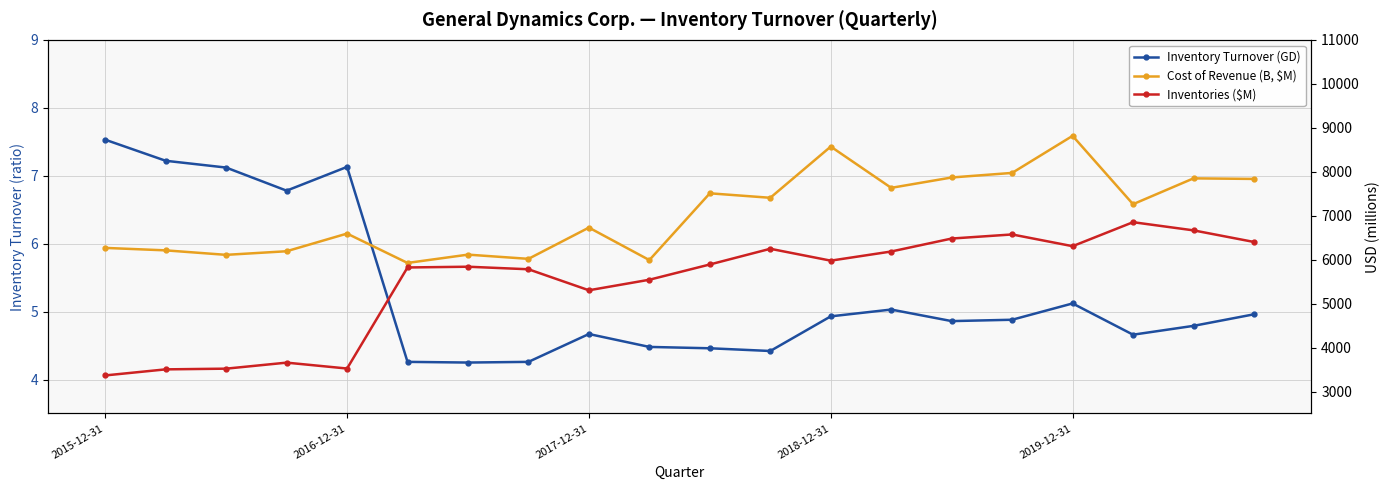

Rank the series at 2019-12-31 from highest to lowest value.

Cost of Revenue (B, $M), Inventories ($M), Inventory Turnover (GD)